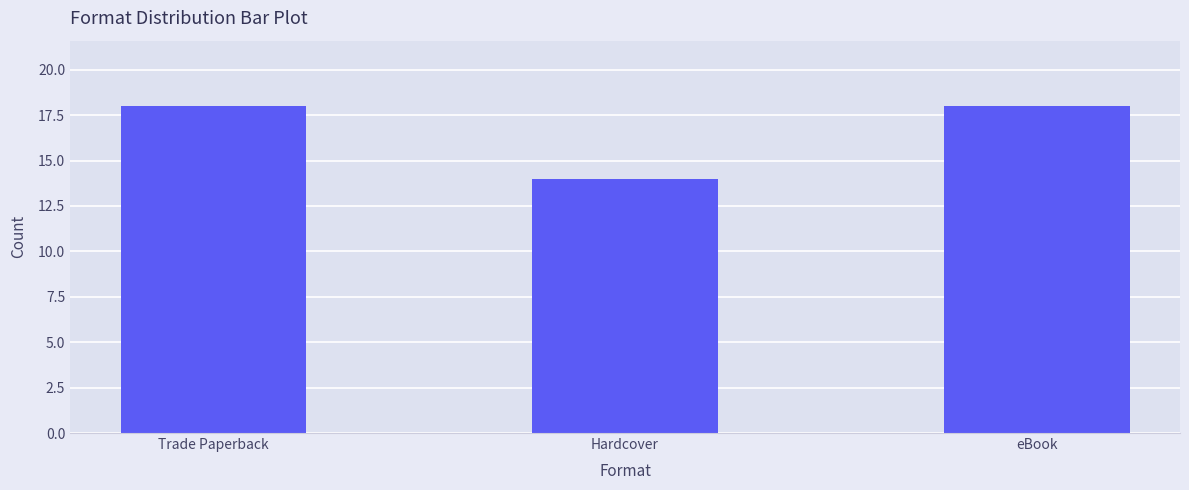

The chart shows a value of 14 at Hardcover. True or false?

True